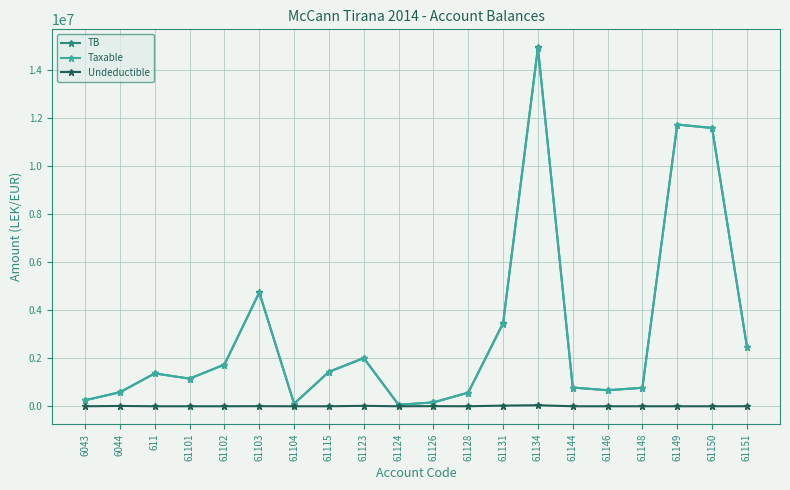

What is the value of the Taxable point at the 6th from the left?

4731146.9